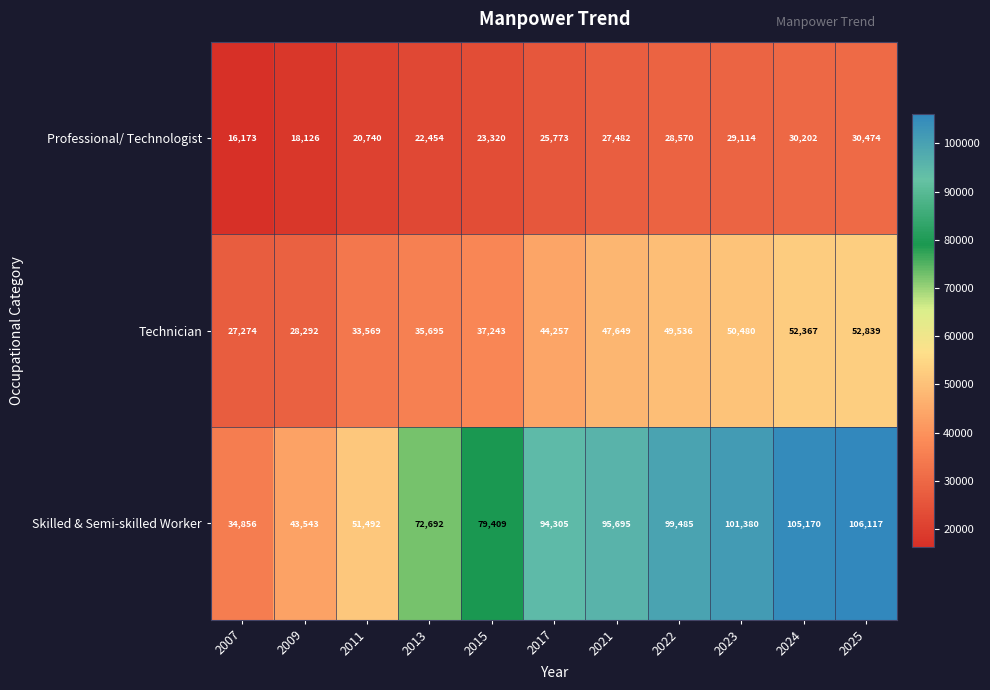

Which series has the widest spread of values?

Skilled & Semi-skilled Worker